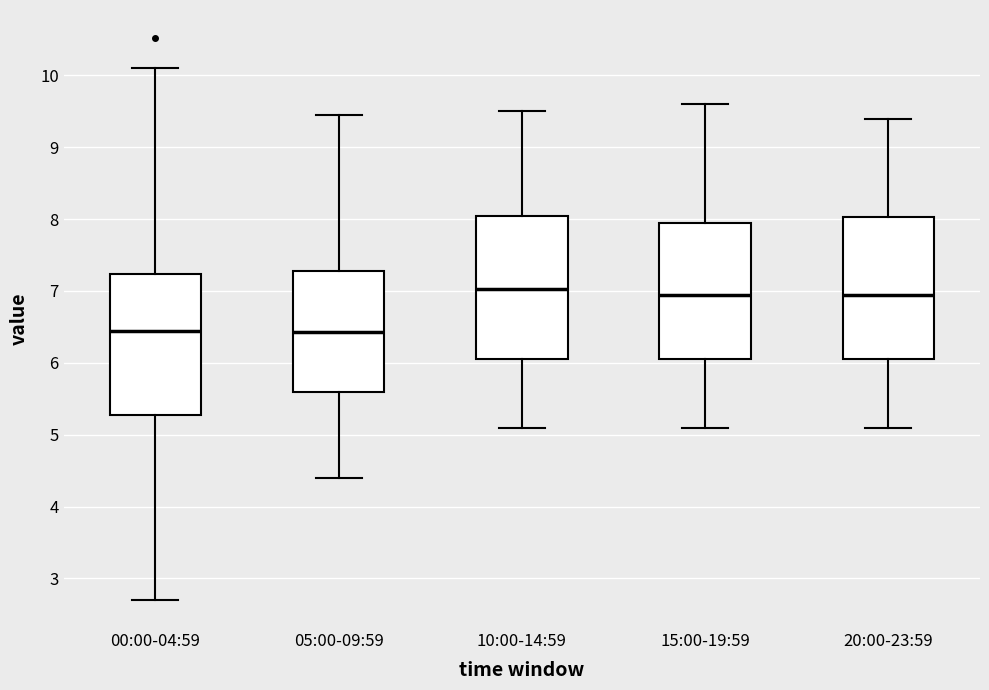

Reading left to right, transcribe this box plot: for each box, give where its median line is, the range the box spans, and where its two whiskers end, as read against the y-axis. The values are not printed on the chart, so give them approximately, as read against the axis.

00:00-04:59: median 6.5, box 5.3 to 7.2, whiskers 2.7 to 10.1
05:00-09:59: median 6.4, box 5.6 to 7.3, whiskers 4.4 to 9.5
10:00-14:59: median 7.0, box 6.1 to 8.1, whiskers 5.1 to 9.5
15:00-19:59: median 7.0, box 6.1 to 8.0, whiskers 5.1 to 9.6
20:00-23:59: median 7.0, box 6.1 to 8.0, whiskers 5.1 to 9.4